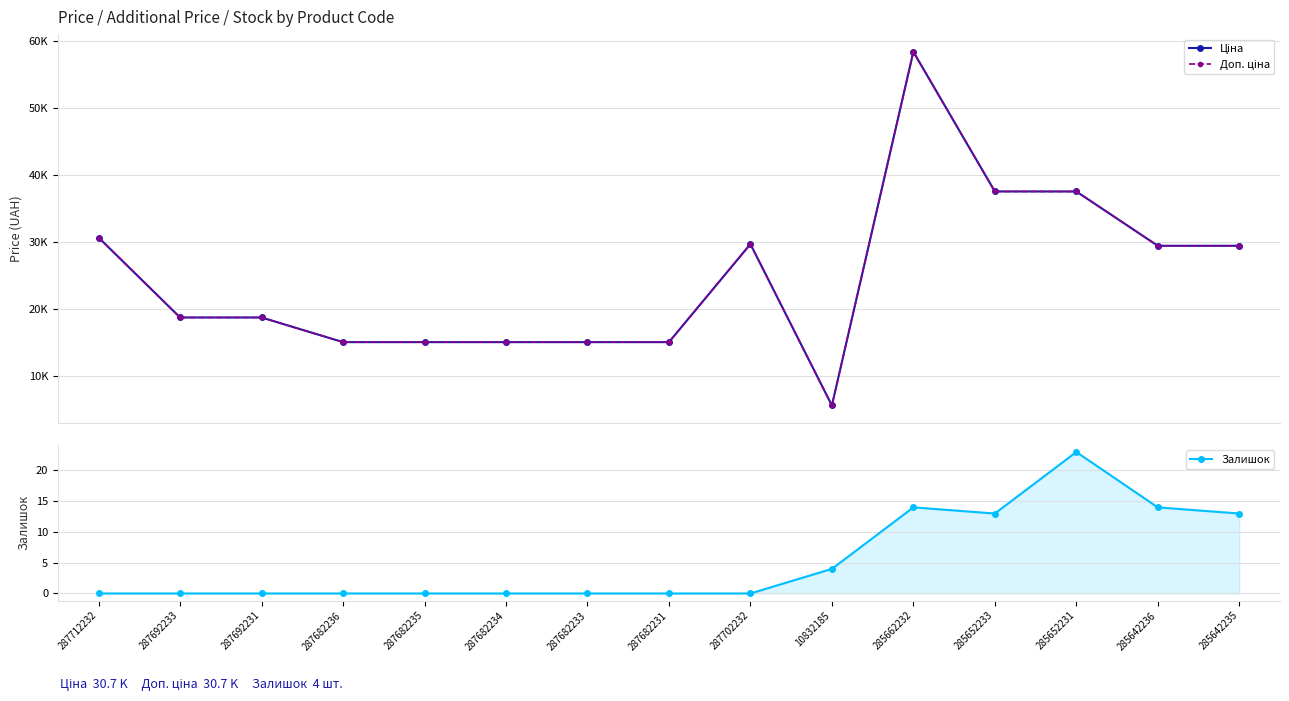

Which series has the largest total across all categories?

Ціна